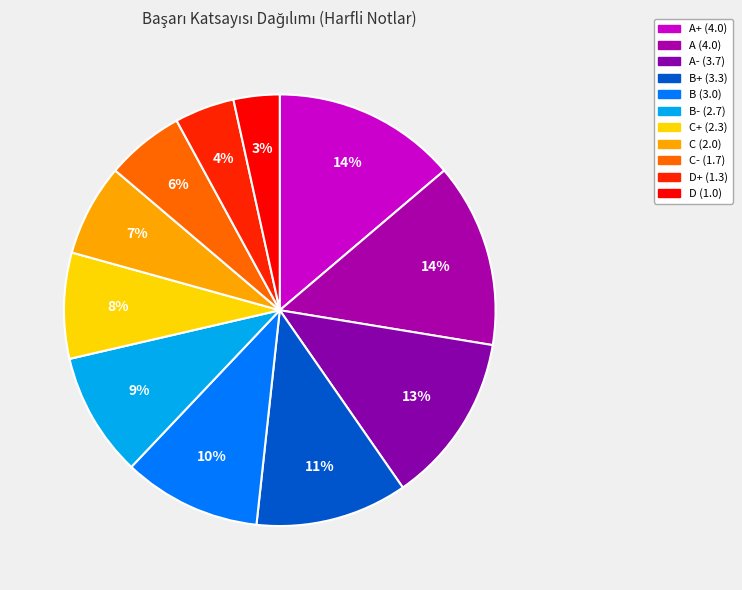

Count the number of slices in the pie.

11